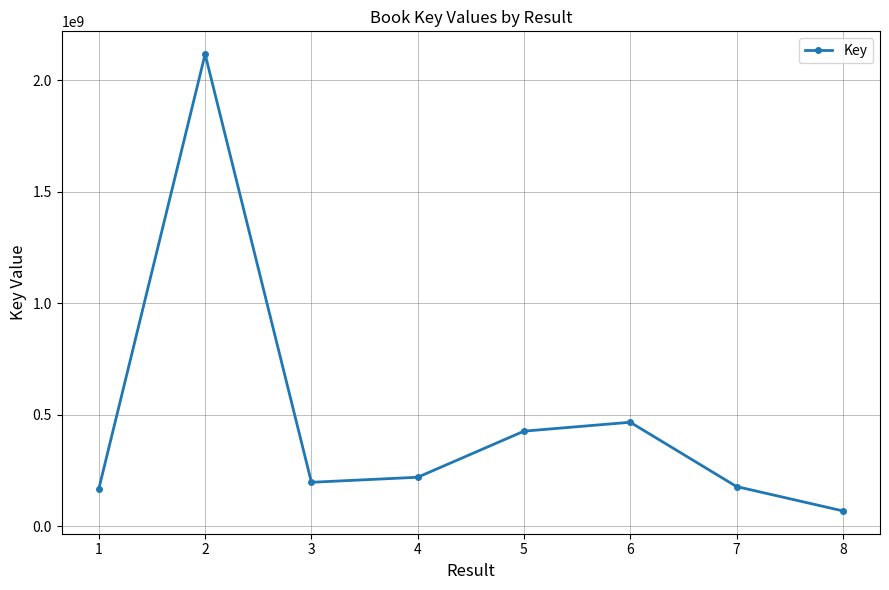

Where is the data nearest to the value 1092472356?

6